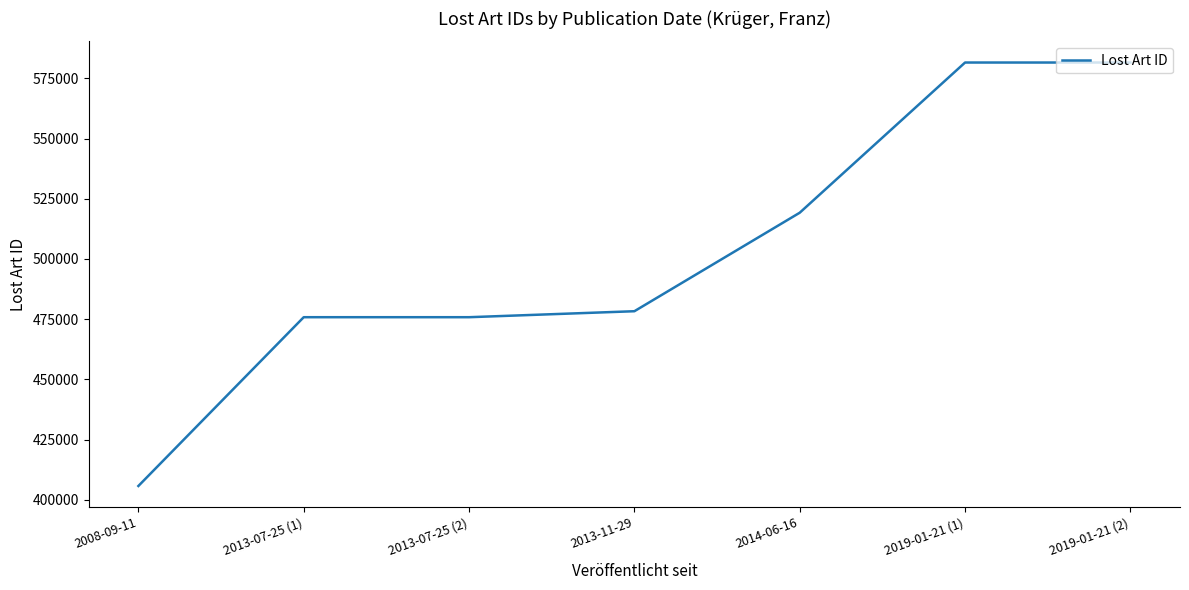

What is the ratio of the value at 2014-06-16 to the value at 2019-01-21 (2)?

0.9